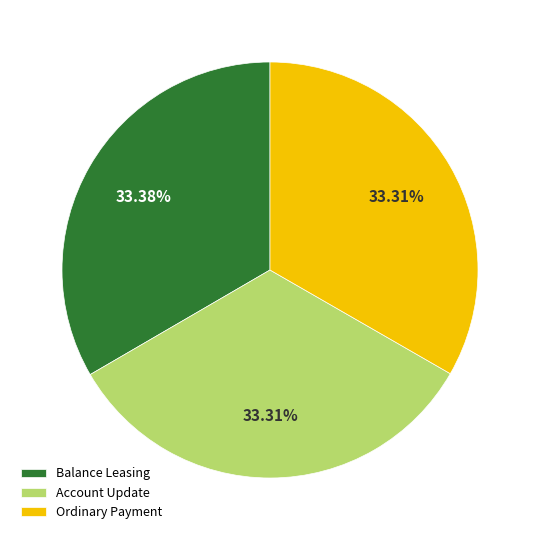

Is Balance Leasing the majority of the pie?

No